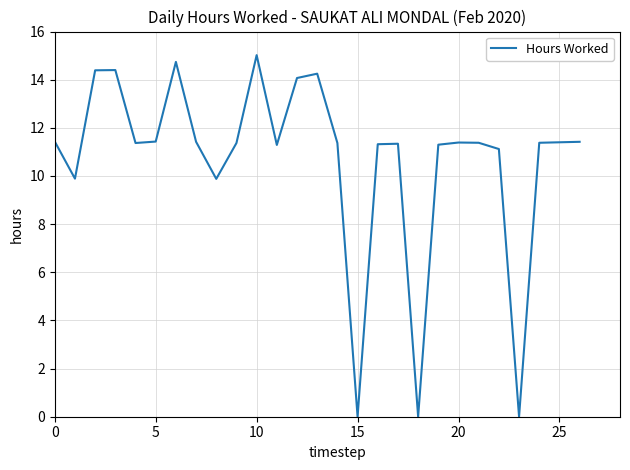

What is the maximum value shown in the chart?

15.0